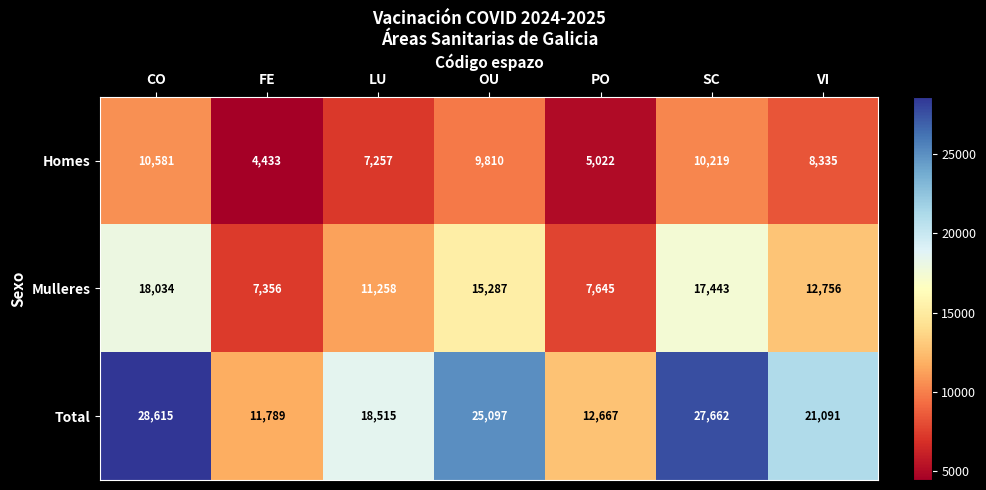

Reading left to right, transcribe all the data shown in this chart.

Homes: 10581	4433	7257	9810	5022	10219	8335
Mulleres: 18034	7356	11258	15287	7645	17443	12756
Total: 28615	11789	18515	25097	12667	27662	21091